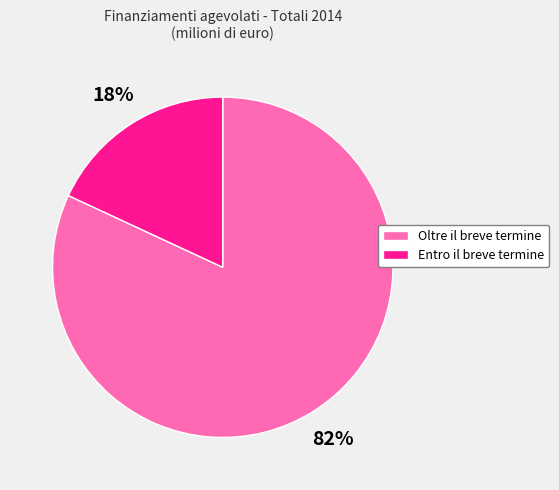

Rank the categories by value from highest to lowest.

Oltre il breve termine, Entro il breve termine